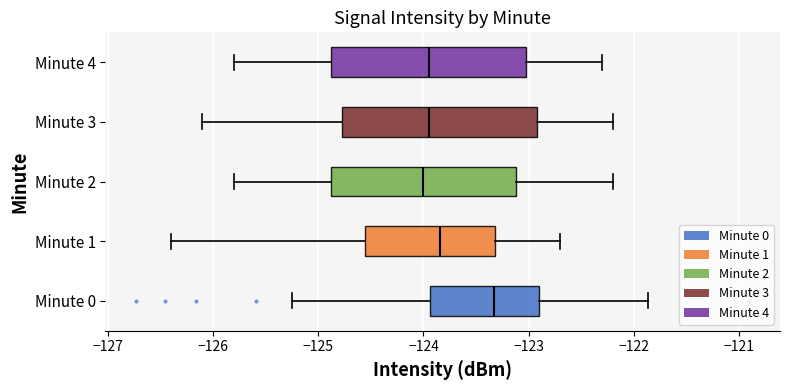

Reading bottom to top, read every box against the x-axis: the position of its median line, the range the box covers, and the ends of its whiskers. The values are not printed on the chart, so give them approximately, as read against the axis.

Minute 0: median -123.3, box -123.9 to -122.9, whiskers -125.2 to -121.9
Minute 1: median -123.8, box -124.6 to -123.3, whiskers -126.4 to -122.7
Minute 2: median -124.0, box -124.9 to -123.1, whiskers -125.8 to -122.2
Minute 3: median -123.9, box -124.8 to -122.9, whiskers -126.1 to -122.2
Minute 4: median -123.9, box -124.9 to -123.0, whiskers -125.8 to -122.3